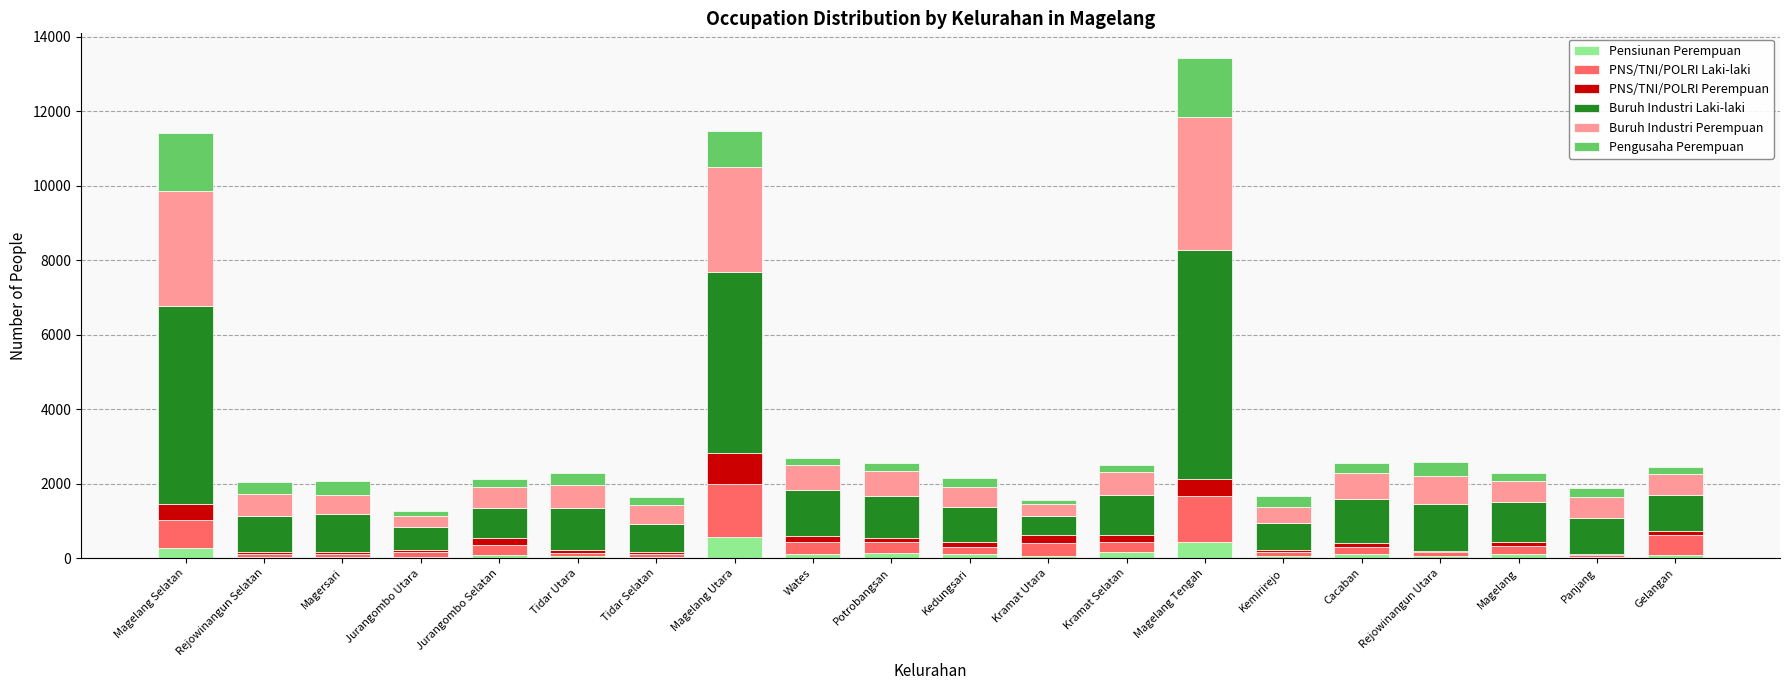

At which category is the sum across all series the highest?

Magelang Tengah